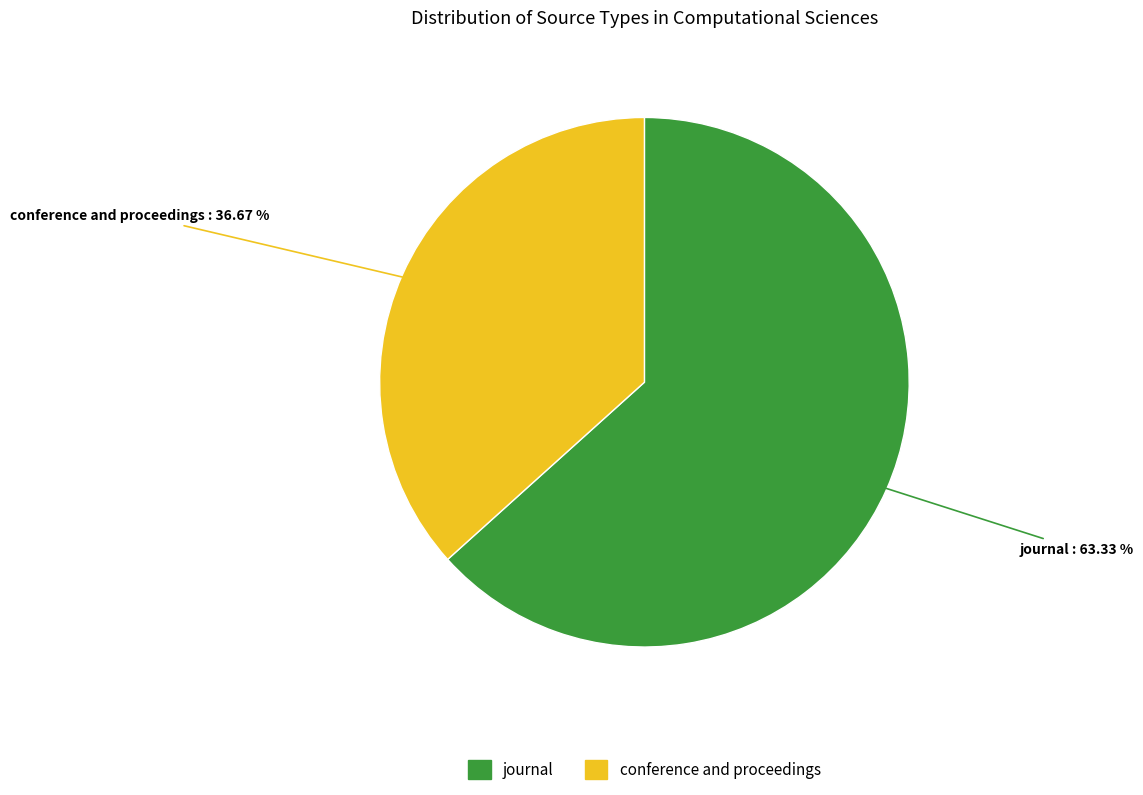

To the nearest percent, what is the combined percentage of journal and conference and proceedings?

100%